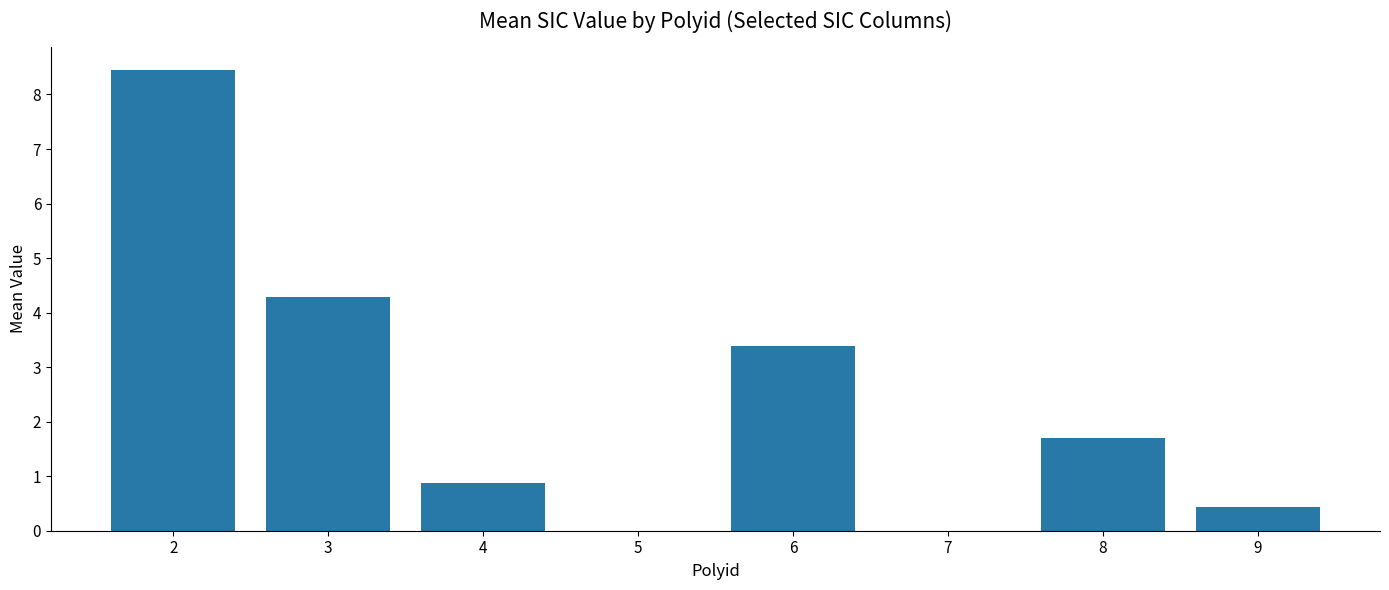

What is the sum of the values at 7 and 6?

3.4